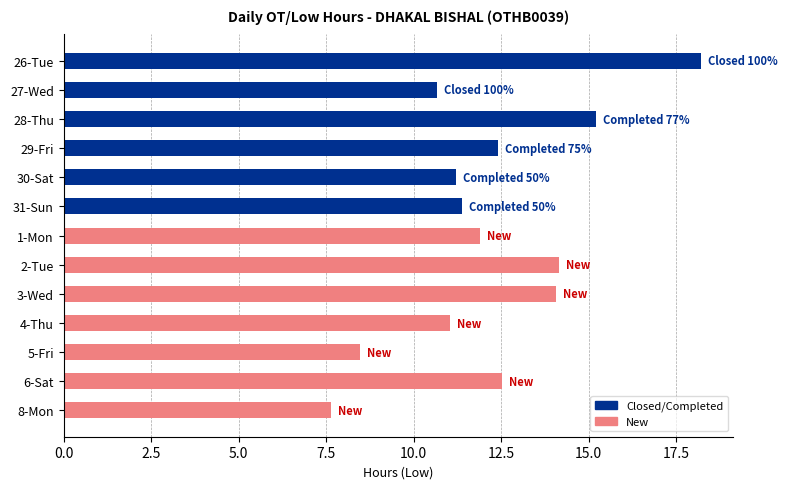

The value at 26-Tue is 12.3. True or false?

False